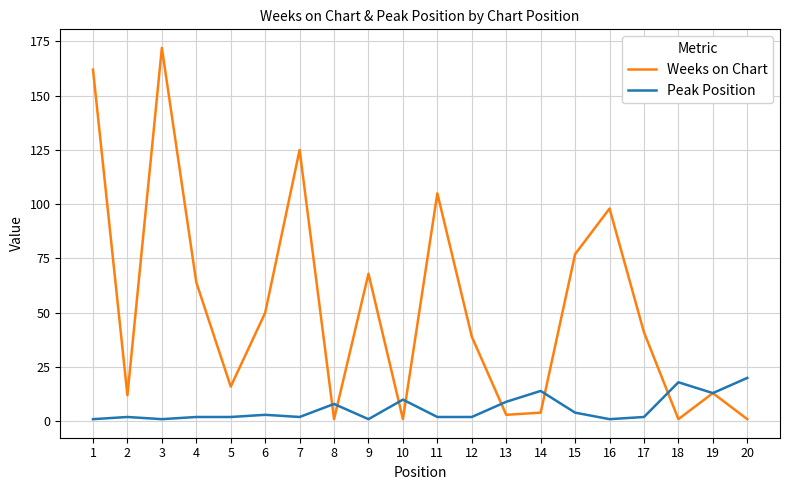

The Weeks on Chart series shows 45 at 15. True or false?

False